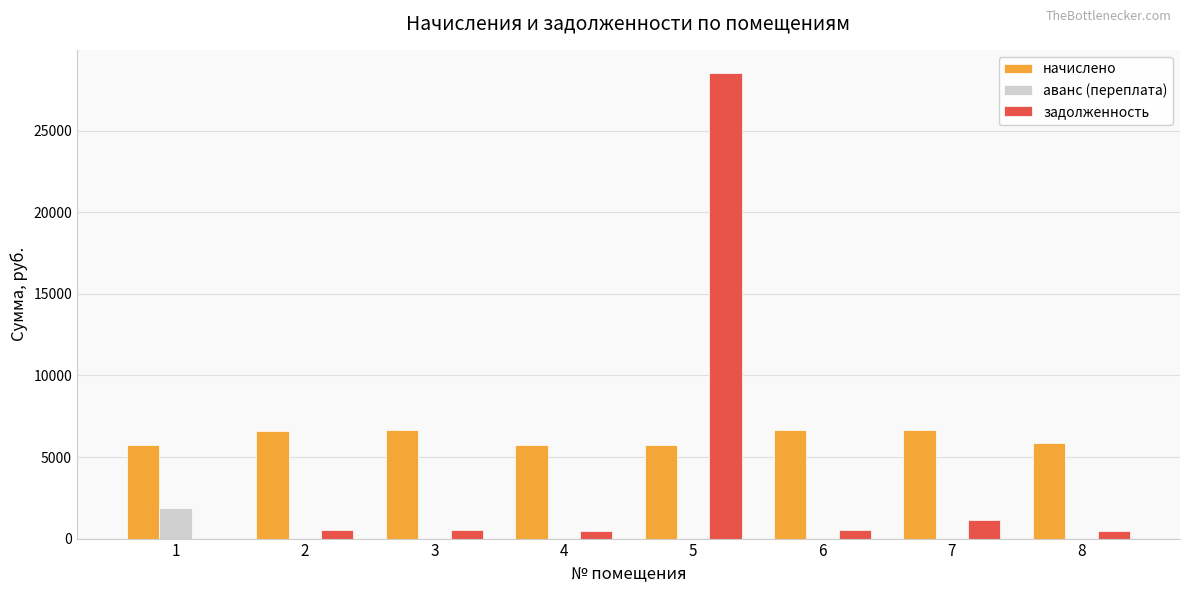

How many groups of bars are there?

8